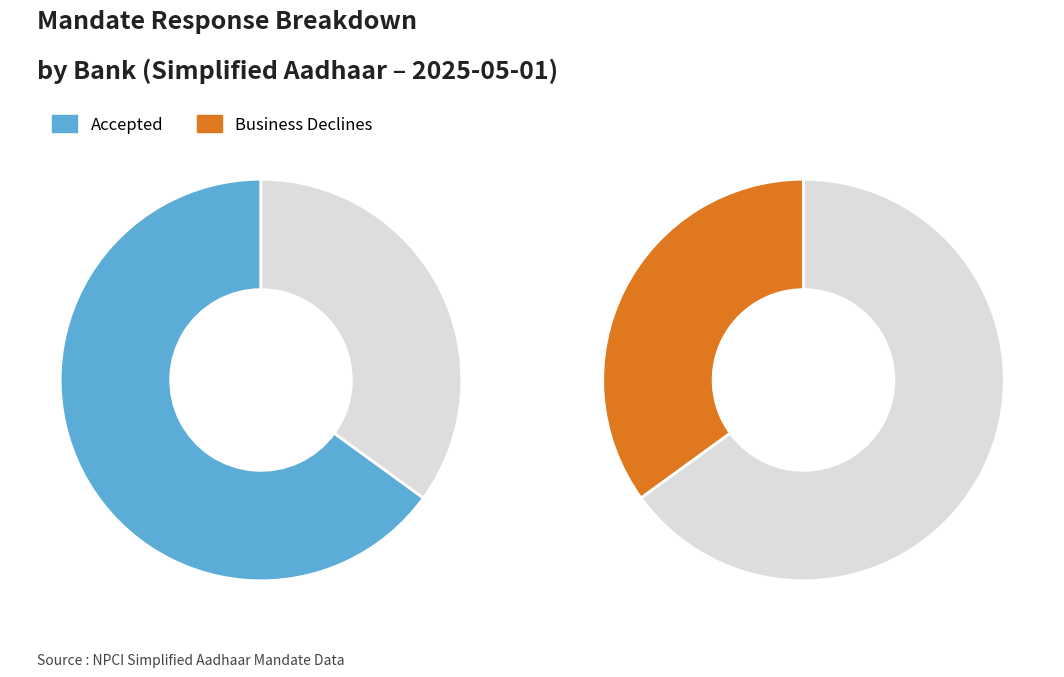

True or false: KKBK accounts for 18% of the total.

False